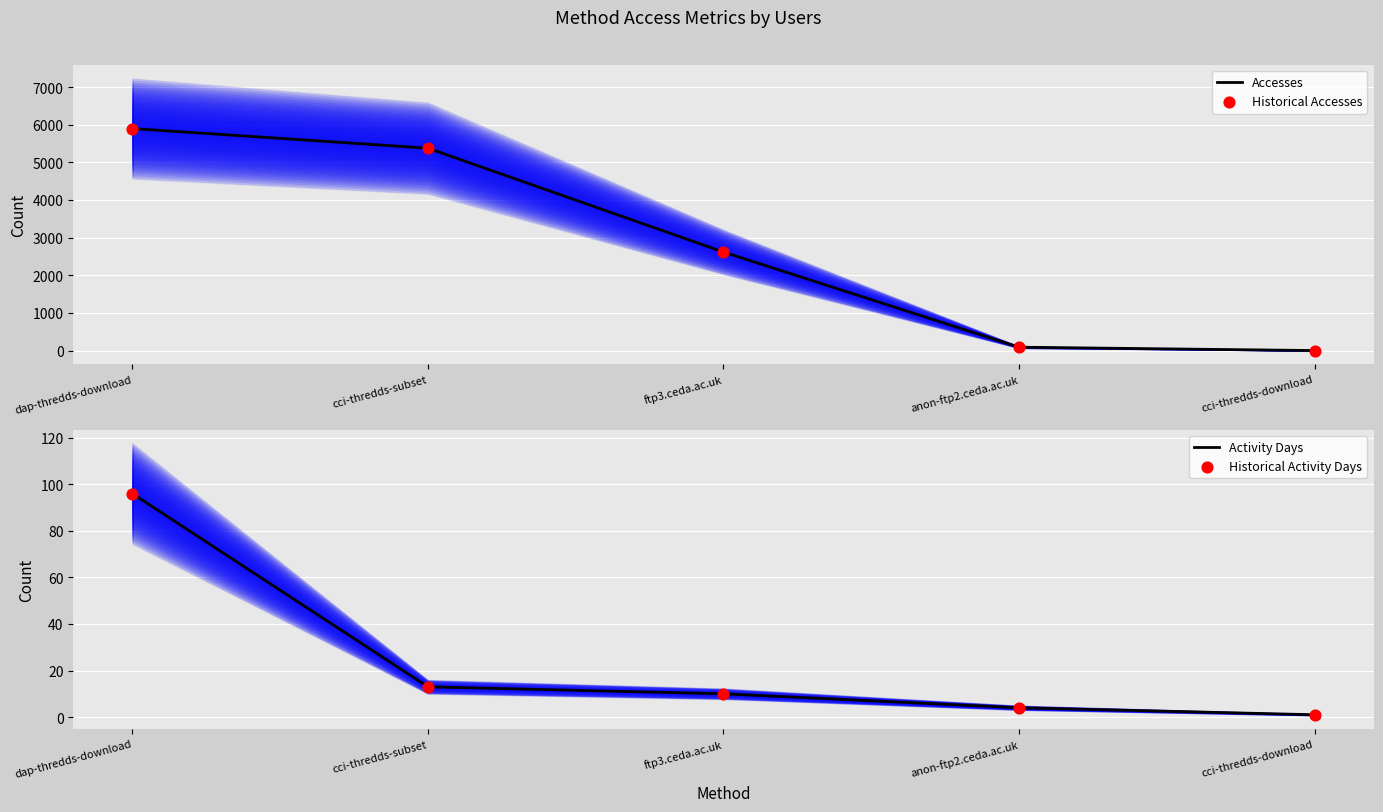

Is the value of Historical Activity Days at ftp3.ceda.ac.uk greater than the value of Accesses at cci-thredds-download?

Yes